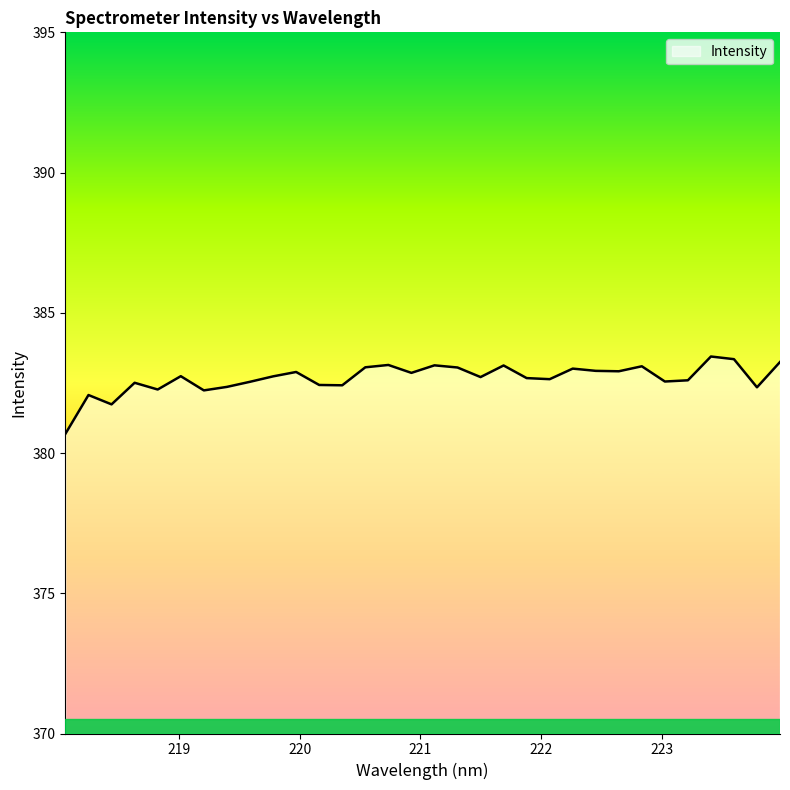

What is the smallest value displayed?

380.7